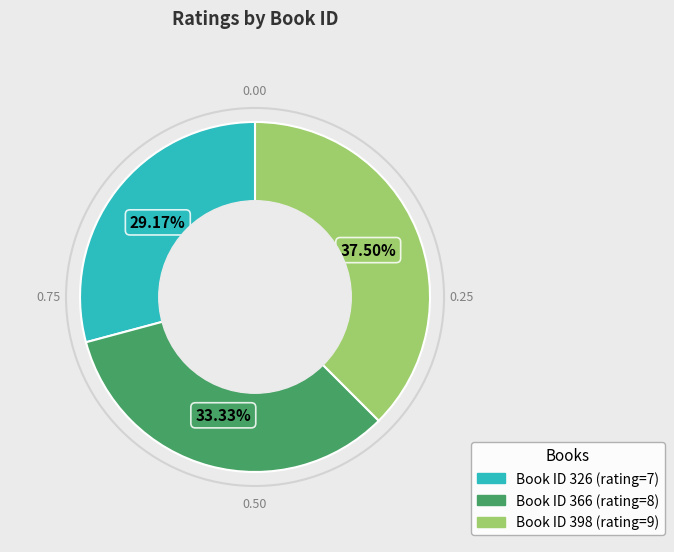

Does any single category account for the majority?

No